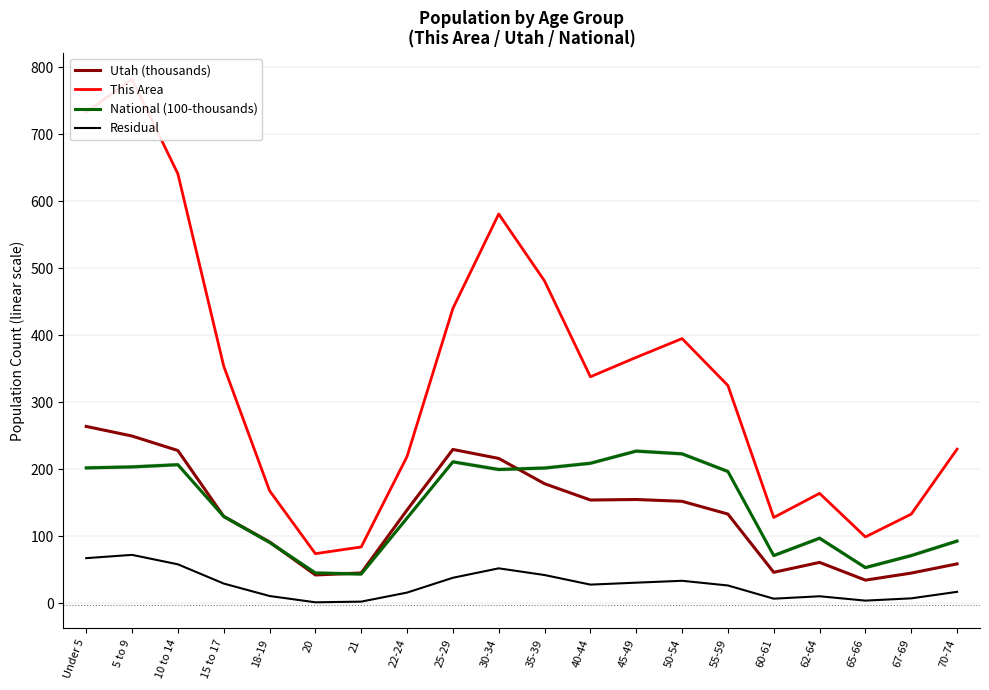

What is the average value of the This Area series?

336.8